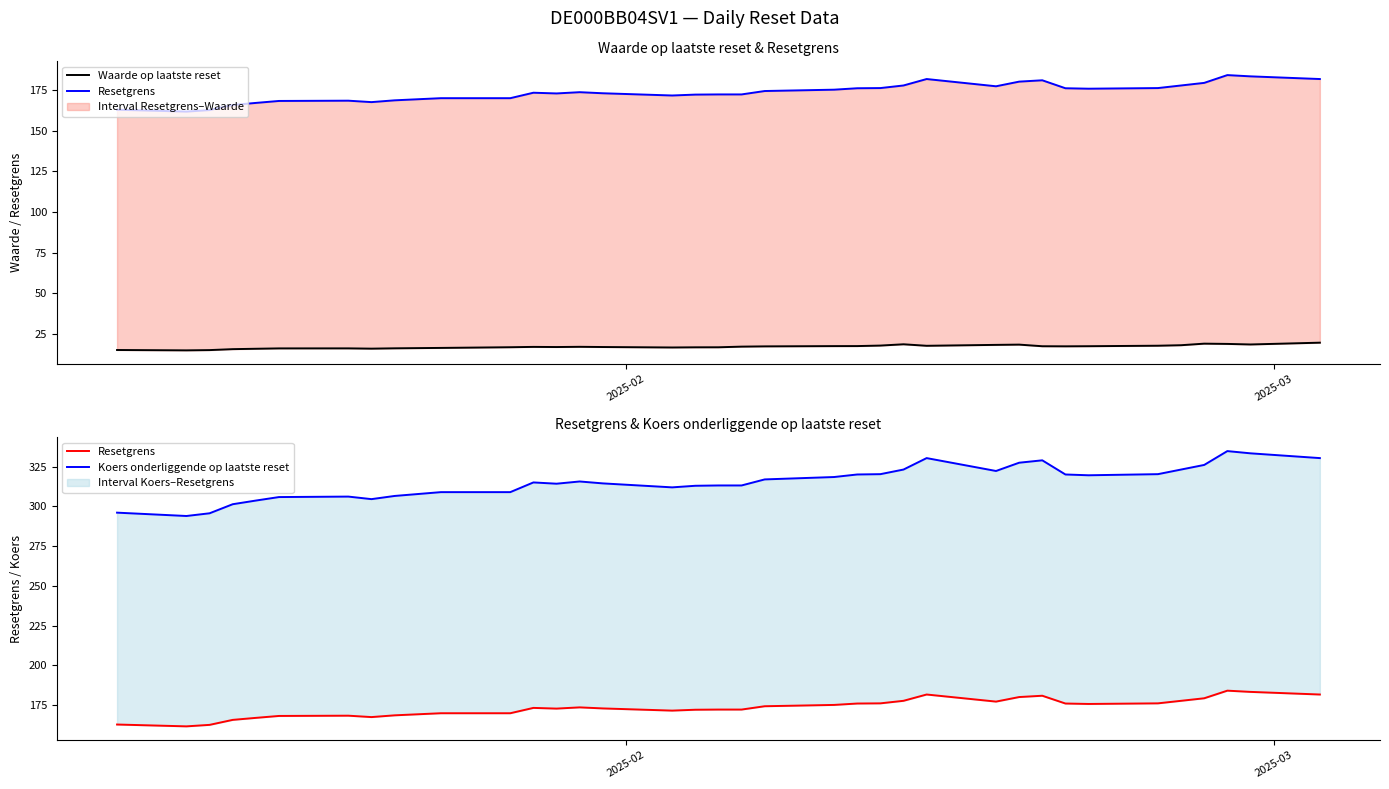

True or false: Resetgrens and Waarde op laatste reset intersect in this chart.

False